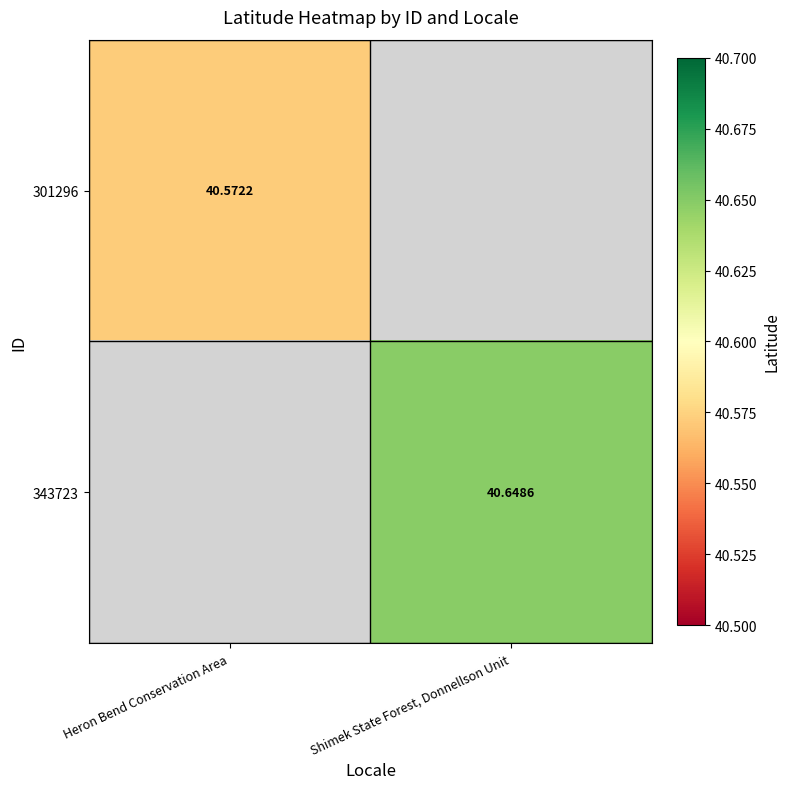

The value of 301296 at Heron Bend Conservation Area is 40.6. True or false?

True